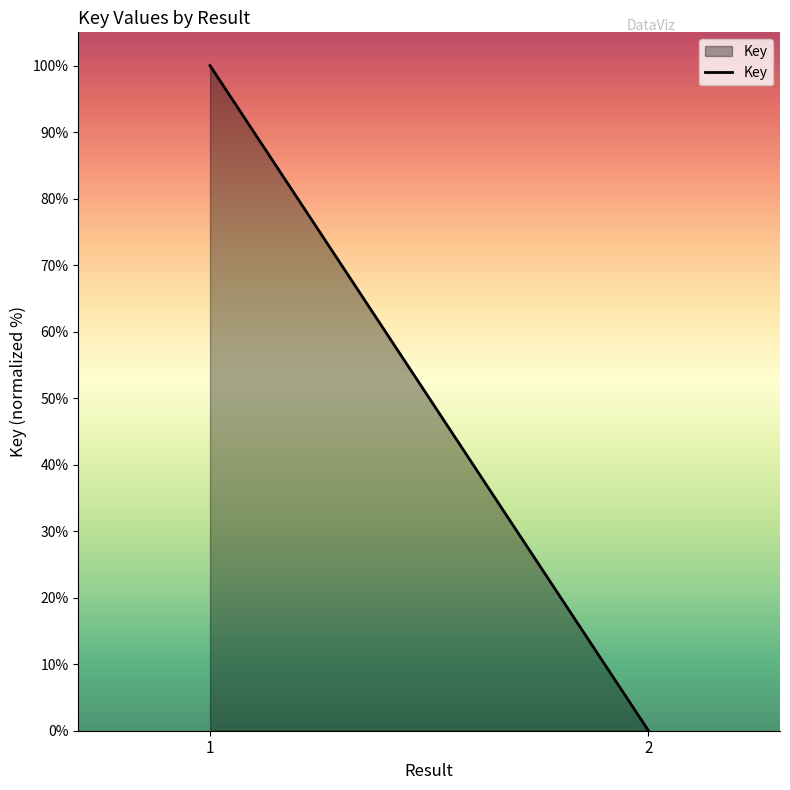

How many lines are shown in the chart?

1